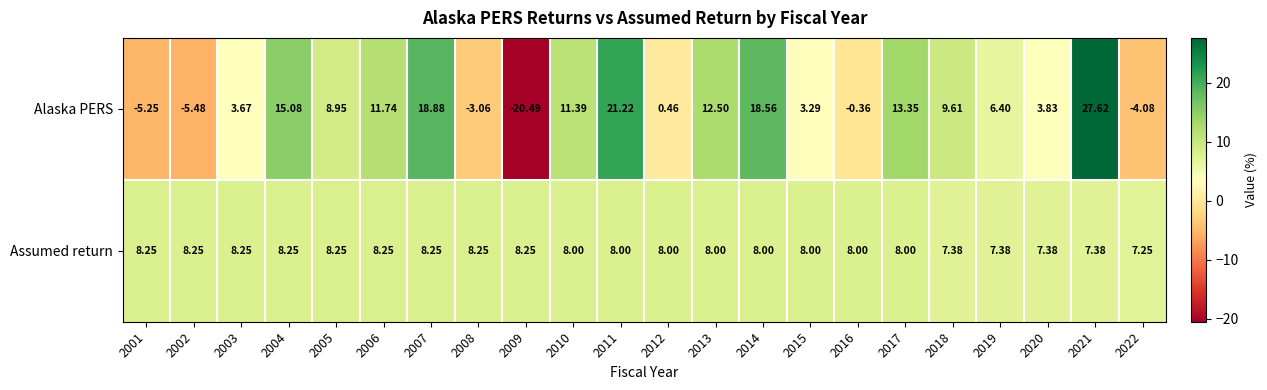

Which series has the largest range (max minus min)?

Alaska PERS